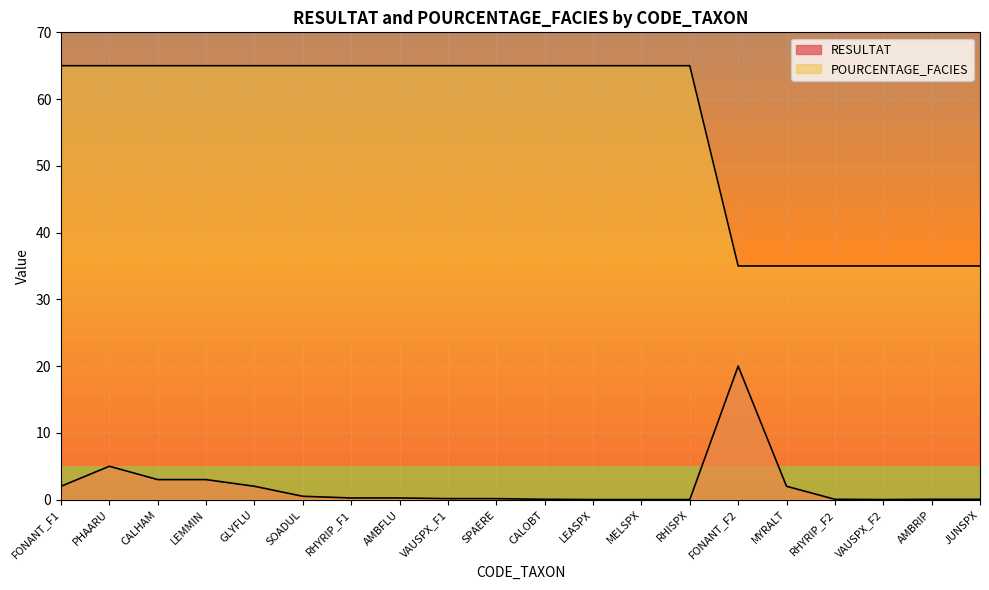

What is the spread (max minus min) of values at RHISPX?

65.0